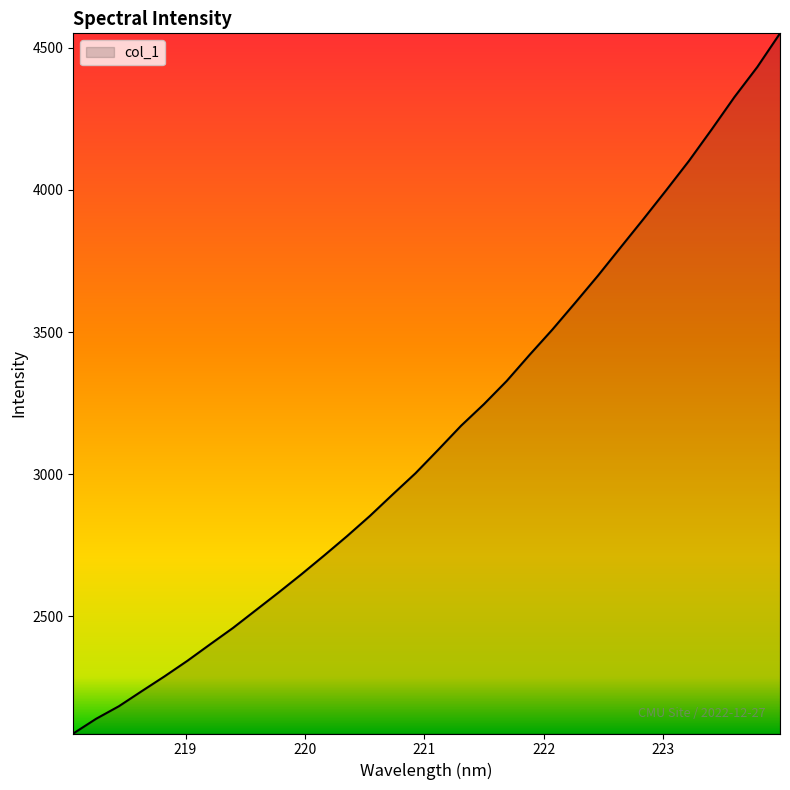

True or false: there are more than 2 points higher than both neighbors.

False